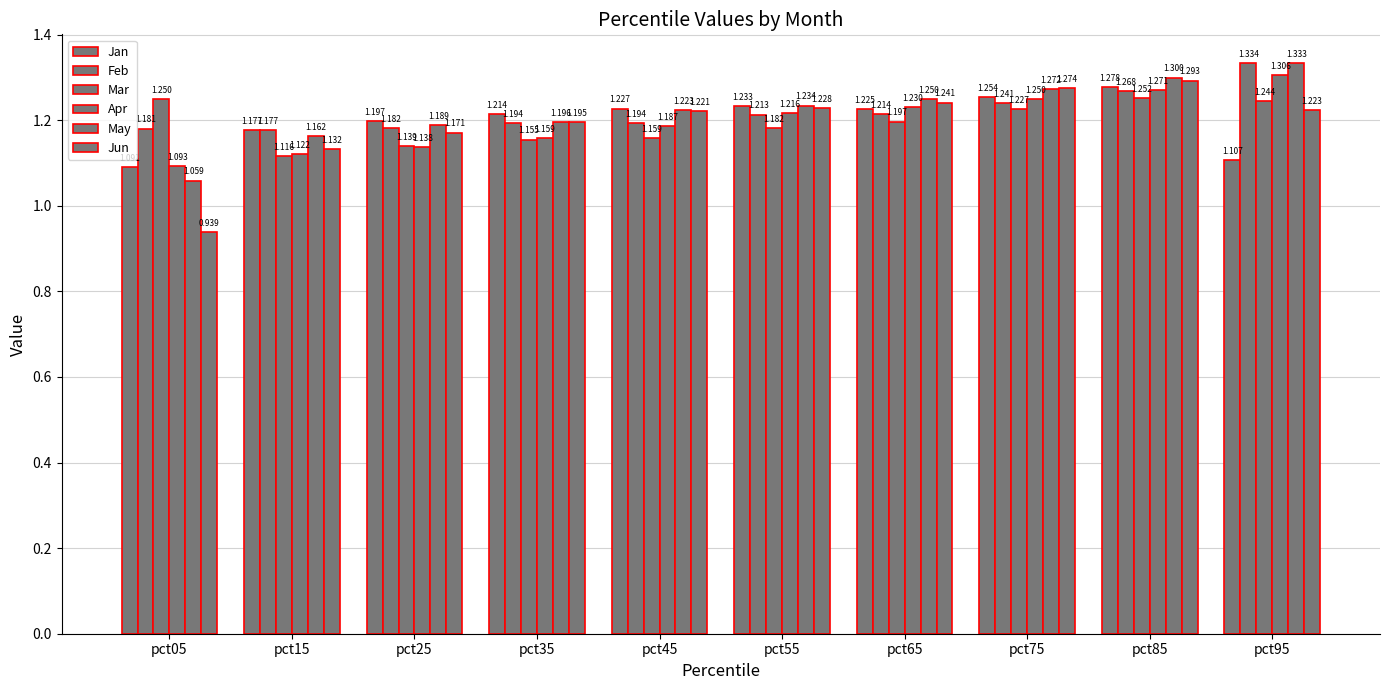

At which category is the sum across all series the highest?

pct85